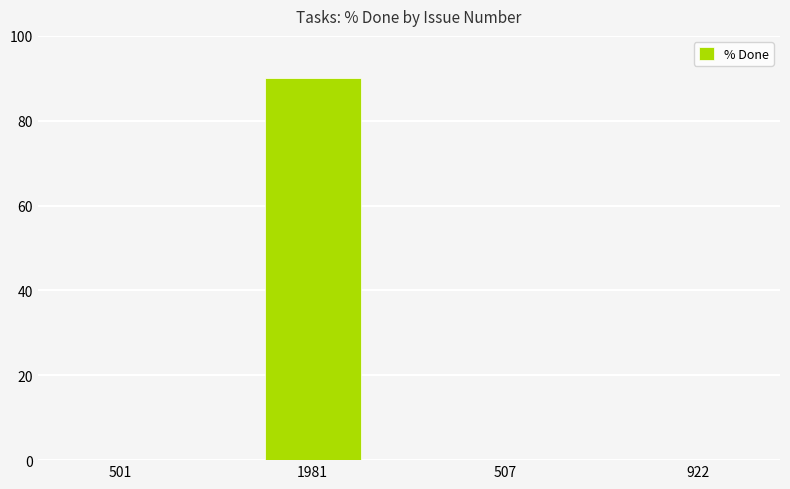

How many categories are shown in the chart?

4